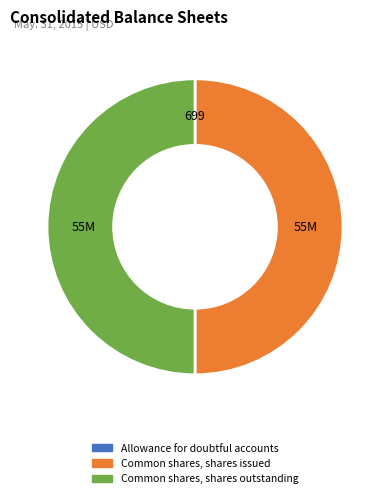

Is the sum of Common shares, shares issued and Common shares, shares outstanding greater than half?

Yes